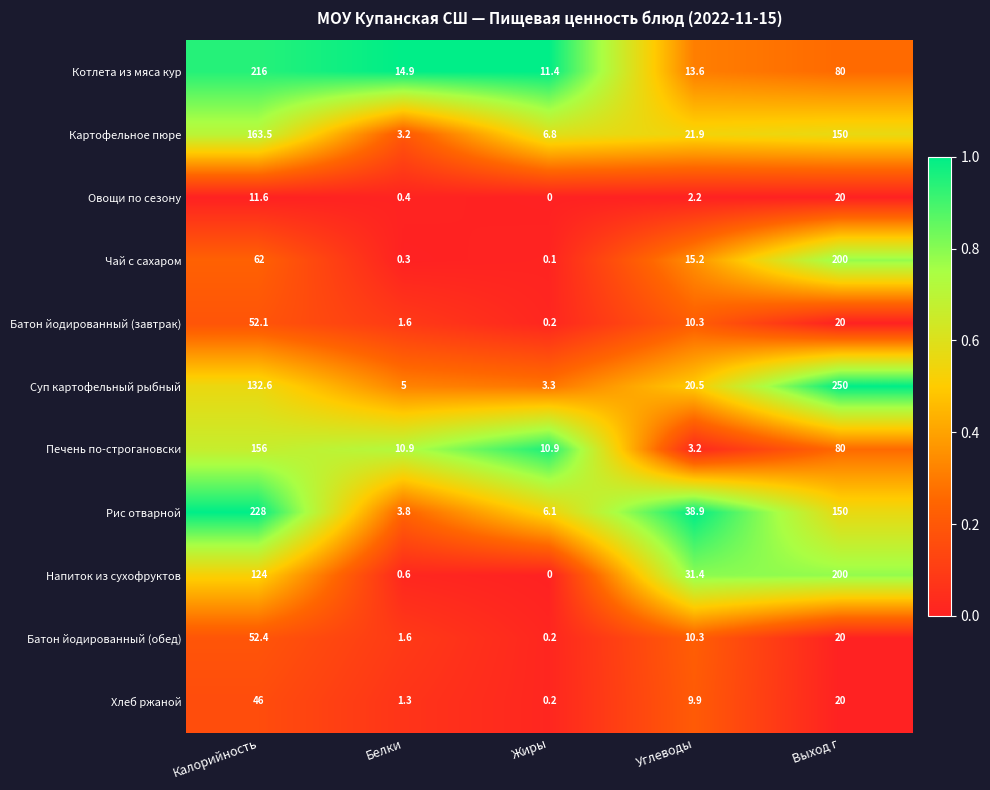

Which label corresponds to the largest value in the chart?

Выход г